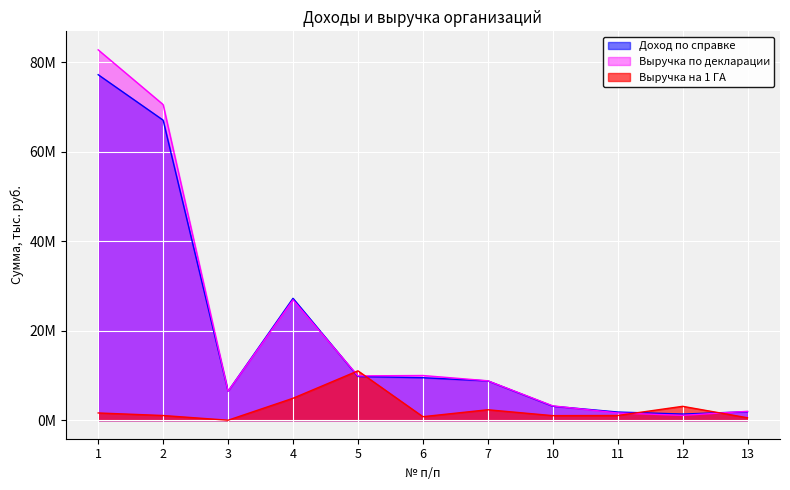

How many values in the Выручка на 1 ГА series exceed 1051062?

6